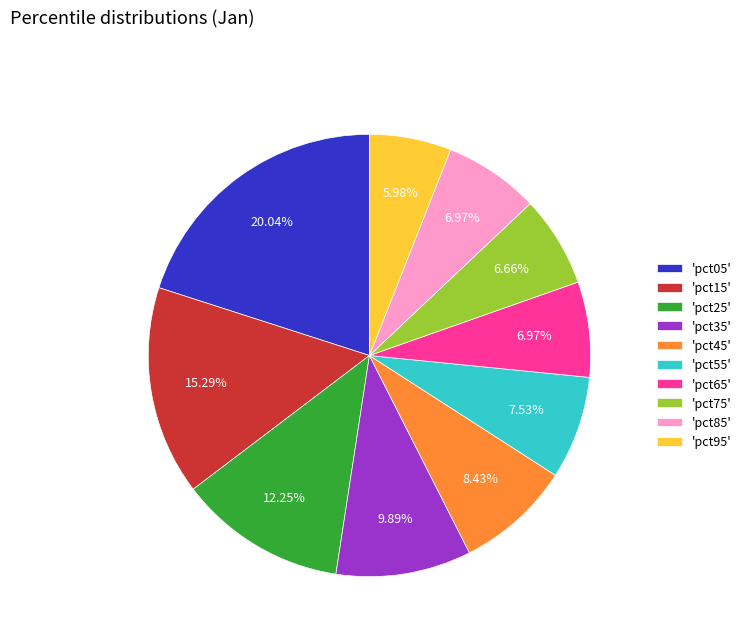

Which has a higher value, 'pct75' or 'pct35'?

'pct35'